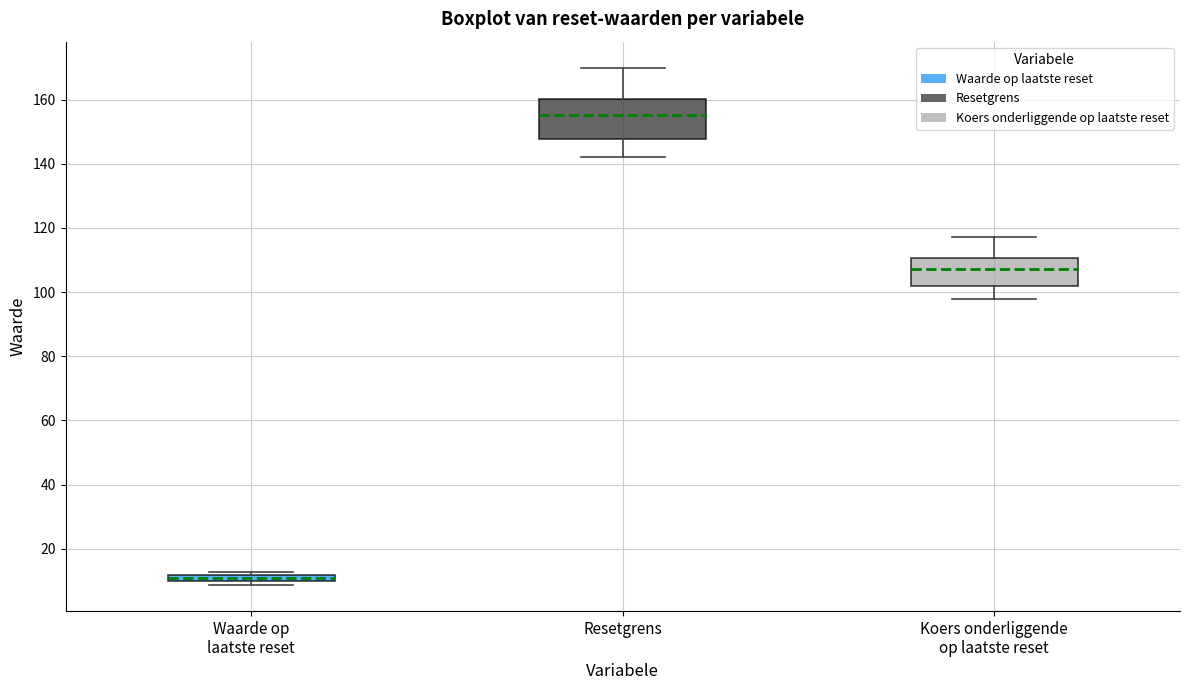

Comparing the boxes themselves (not the whiskers), which one is the tallest?

Resetgrens